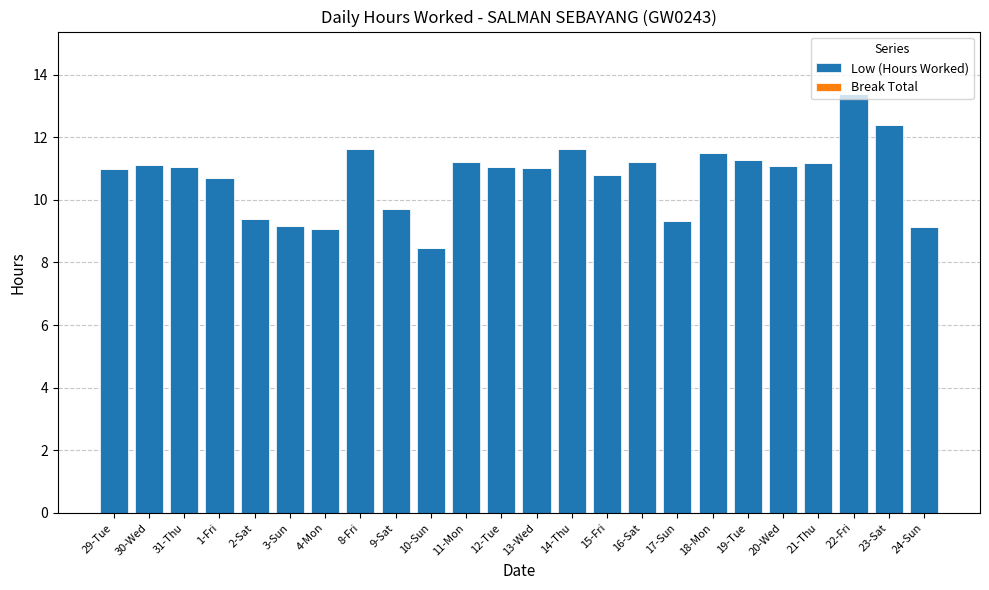

What is the sum of the values at 19-Tue and 15-Fri?

22.1